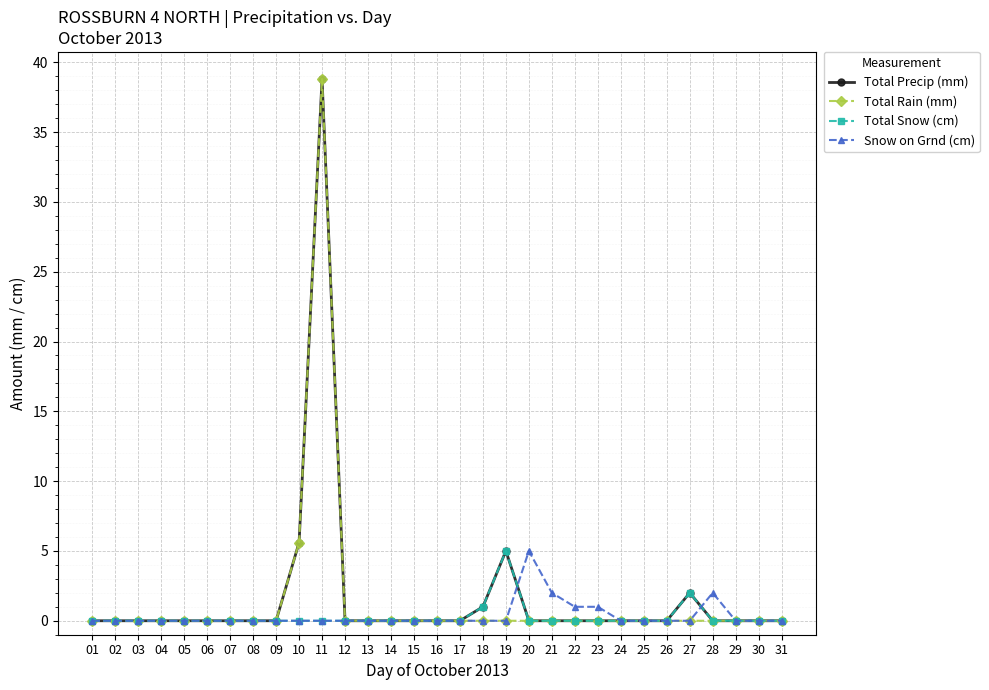

What is the average value of the Total Precip (mm) series?

1.7